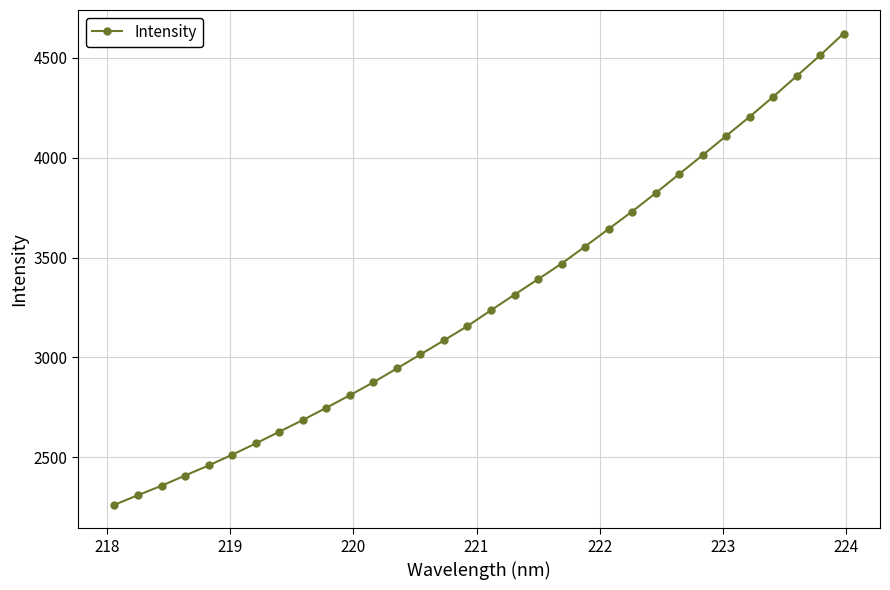

What is the value of the 29th point from the left?

4305.1